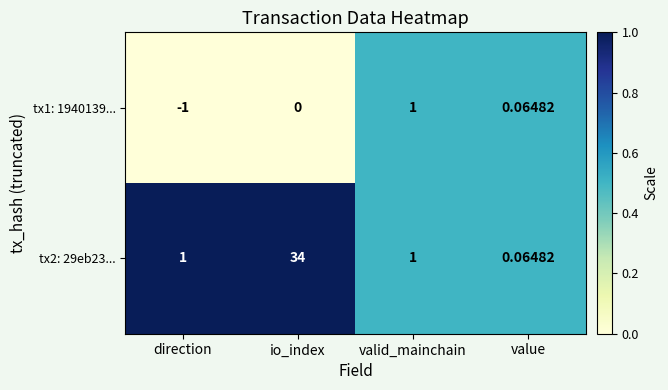

How many distinct data groups are displayed?

2